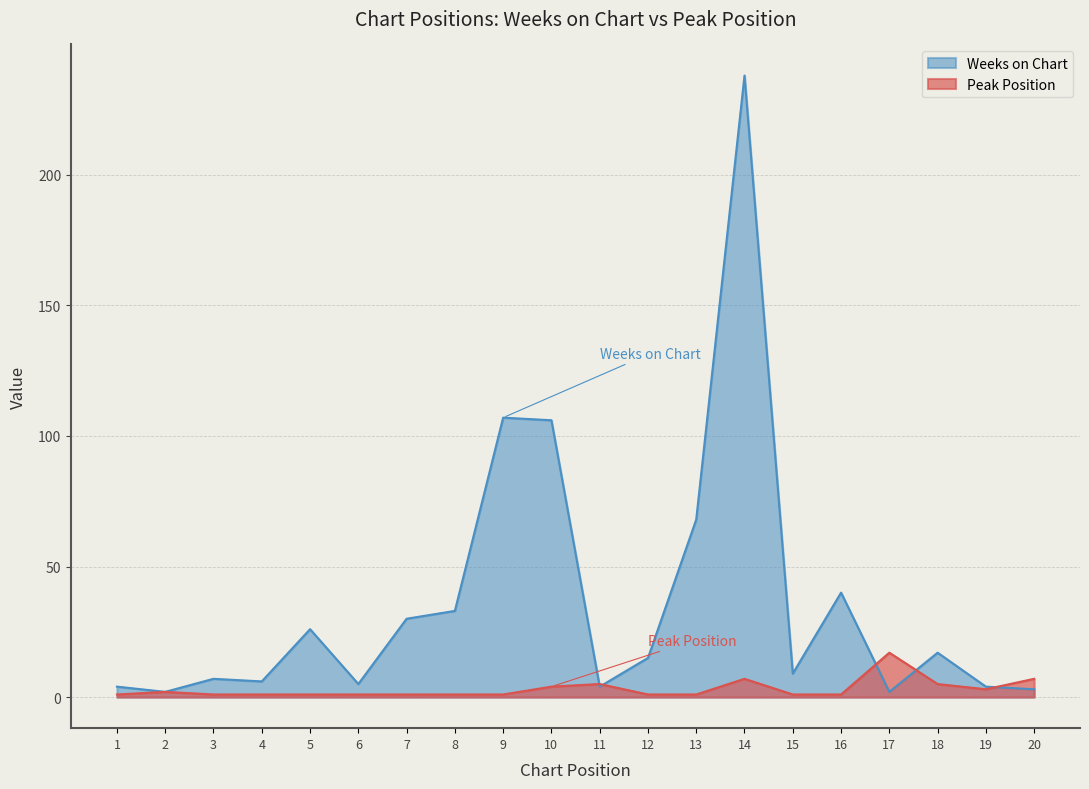

How many interior local valleys does the Weeks on Chart series have?

6